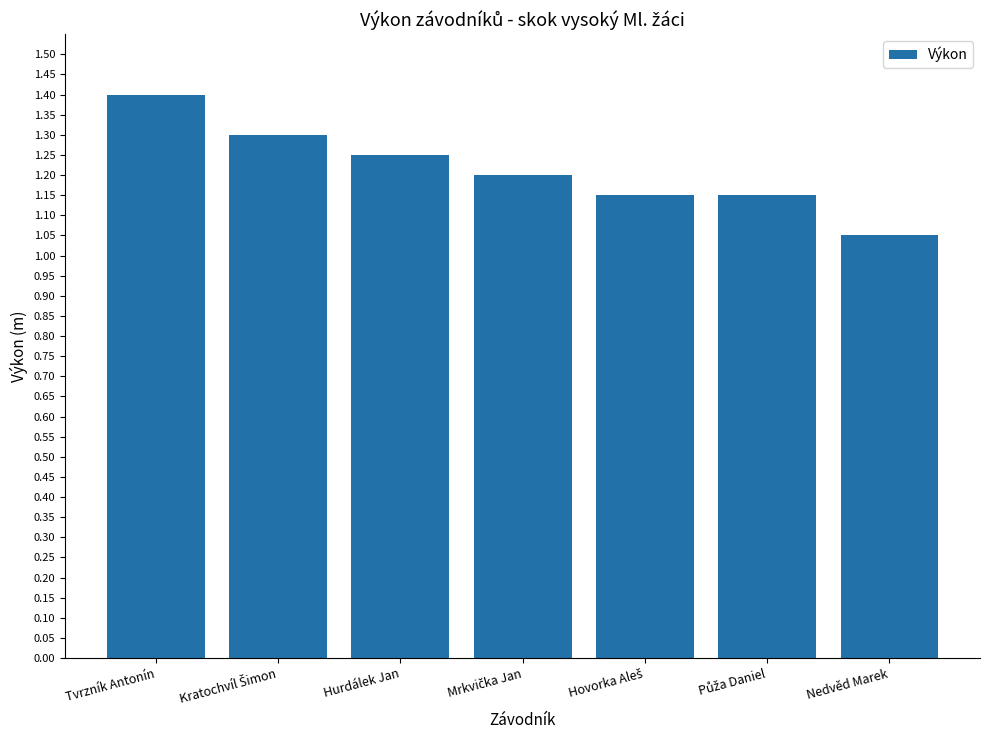

What is the sum of all values?

8.5